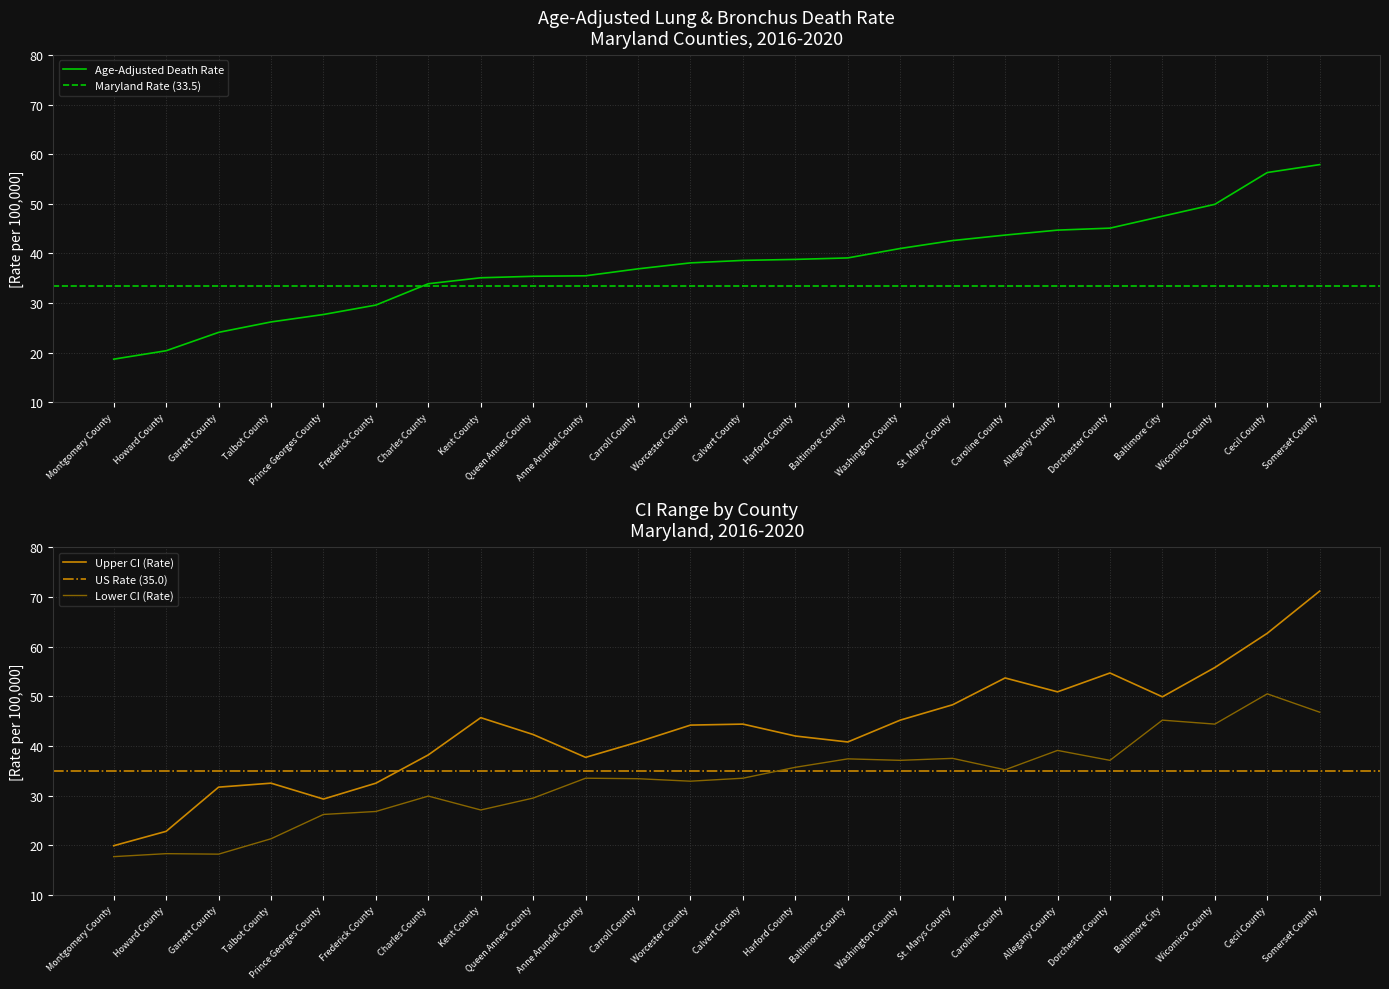

True or false: Upper CI (Rate) has a value of 53.7 at Caroline County.

True